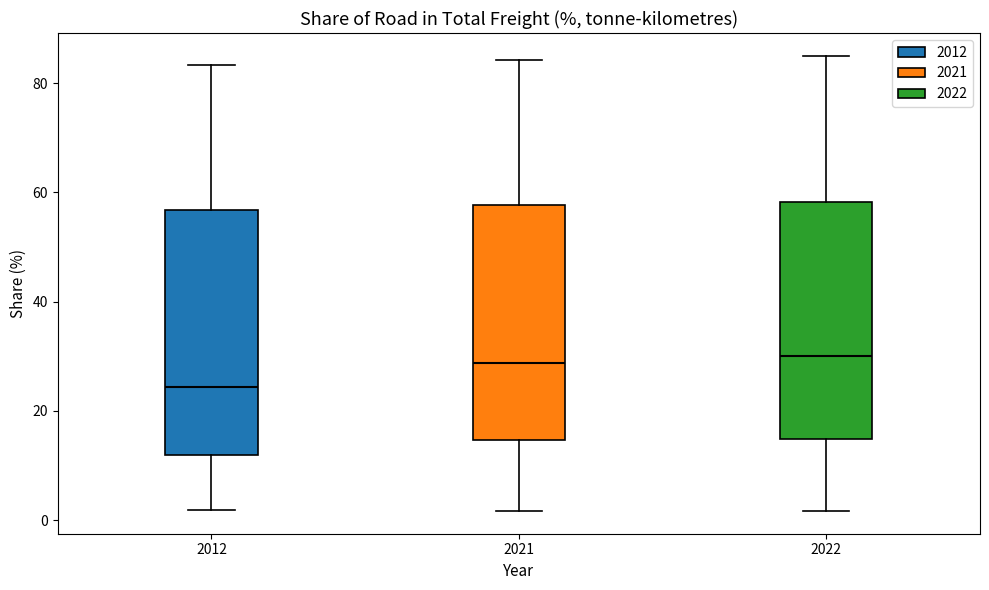

Which box has the lowest median line?

2012